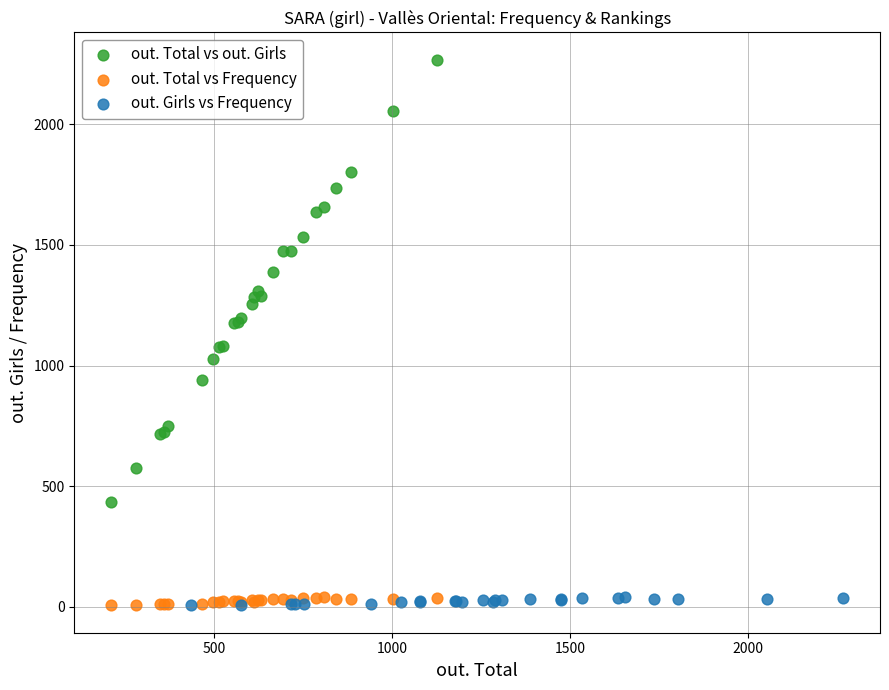

Which series has the largest Y range (max minus min)?

out. Total vs out. Girls